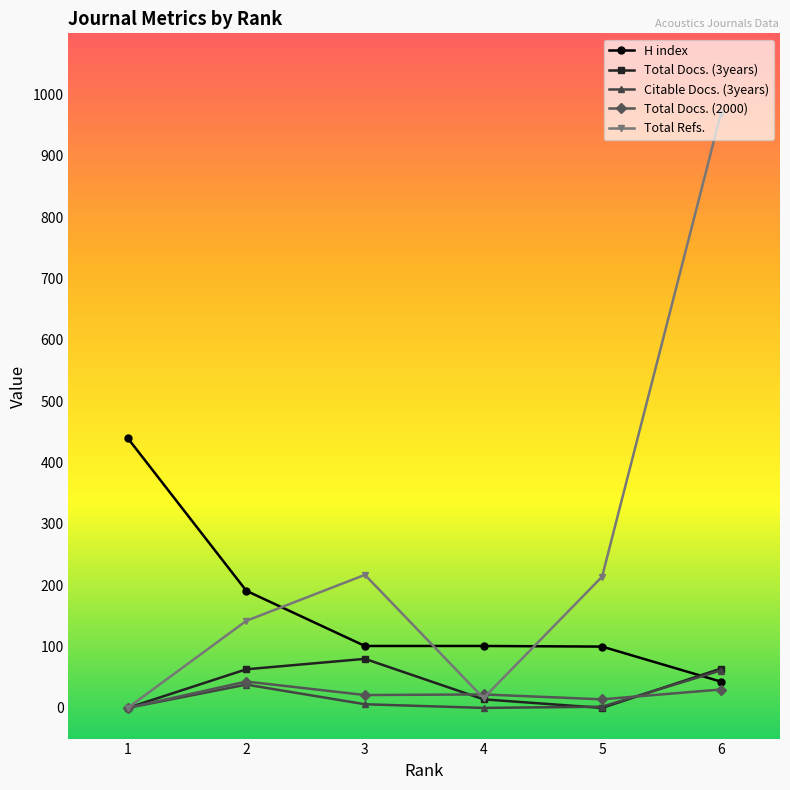

The value of Total Docs. (3years) at 2 is 63. True or false?

True